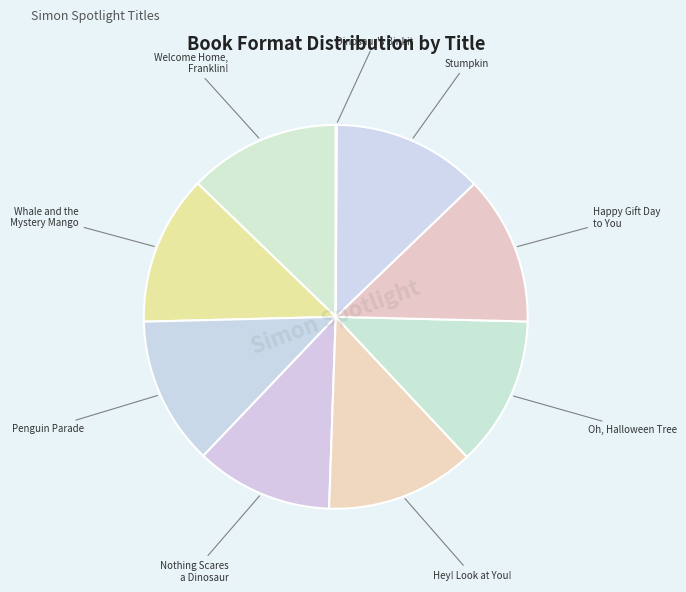

Does any single category account for the majority?

No